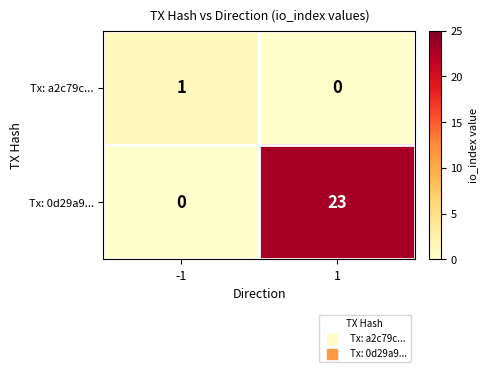

Reading right to left, extract all data points from this chart.

Tx: a2c79c...: 0	1
Tx: 0d29a9...: 23	0